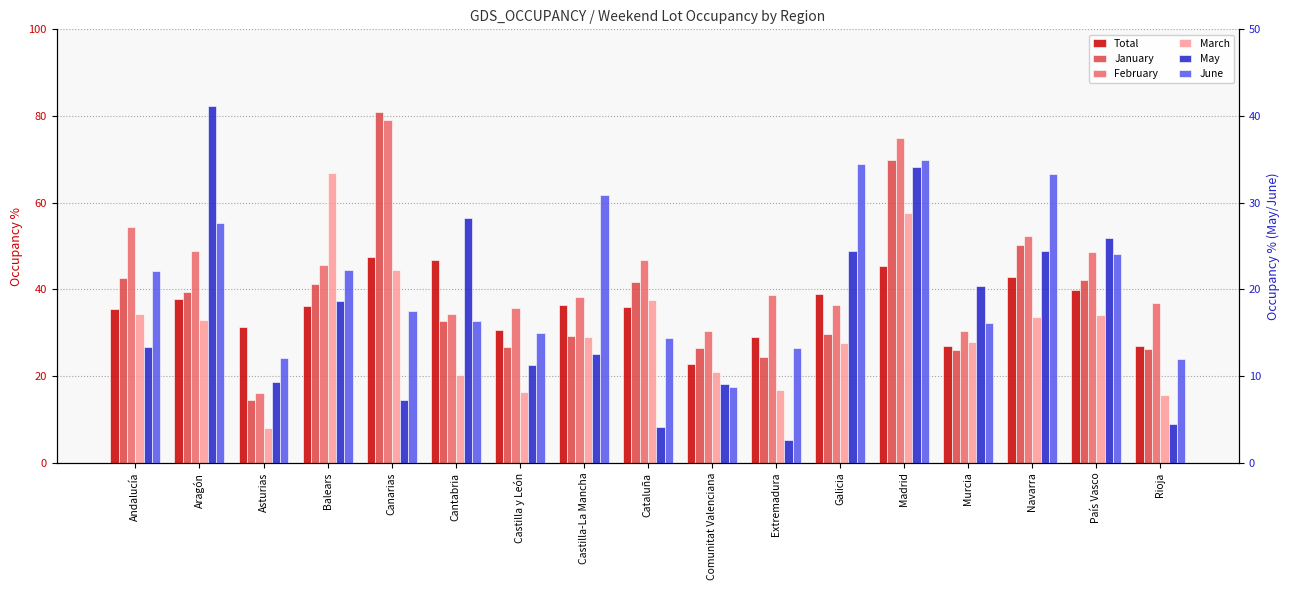

What is the difference between the May values at Navarra and Madrid?

9.8